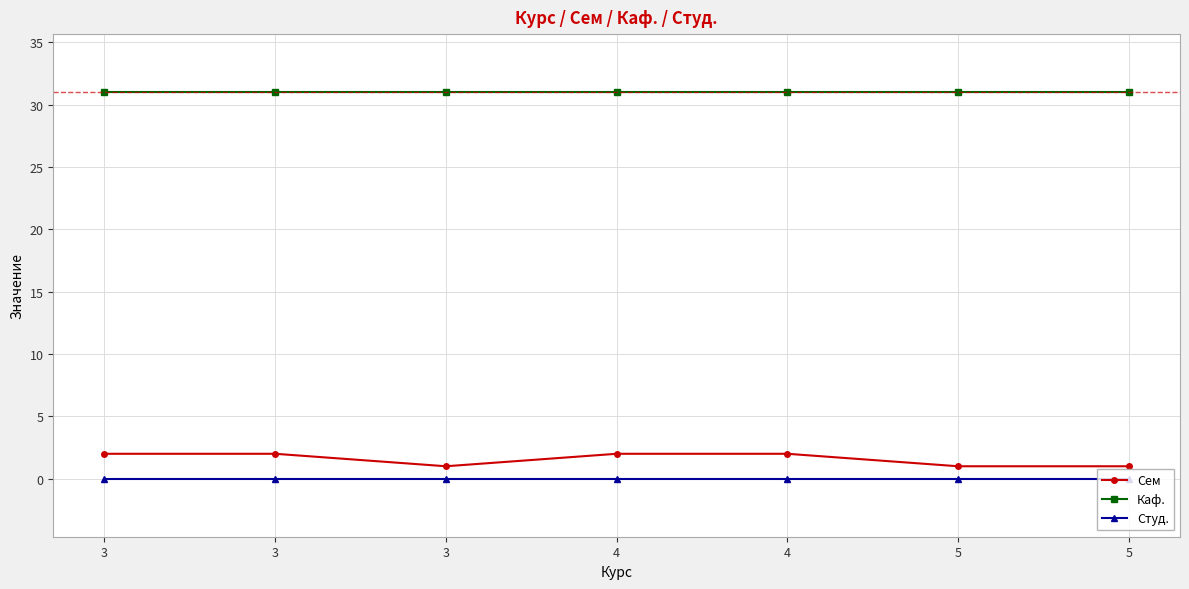

True or false: Студ. has more than 1 interior local peaks.

False